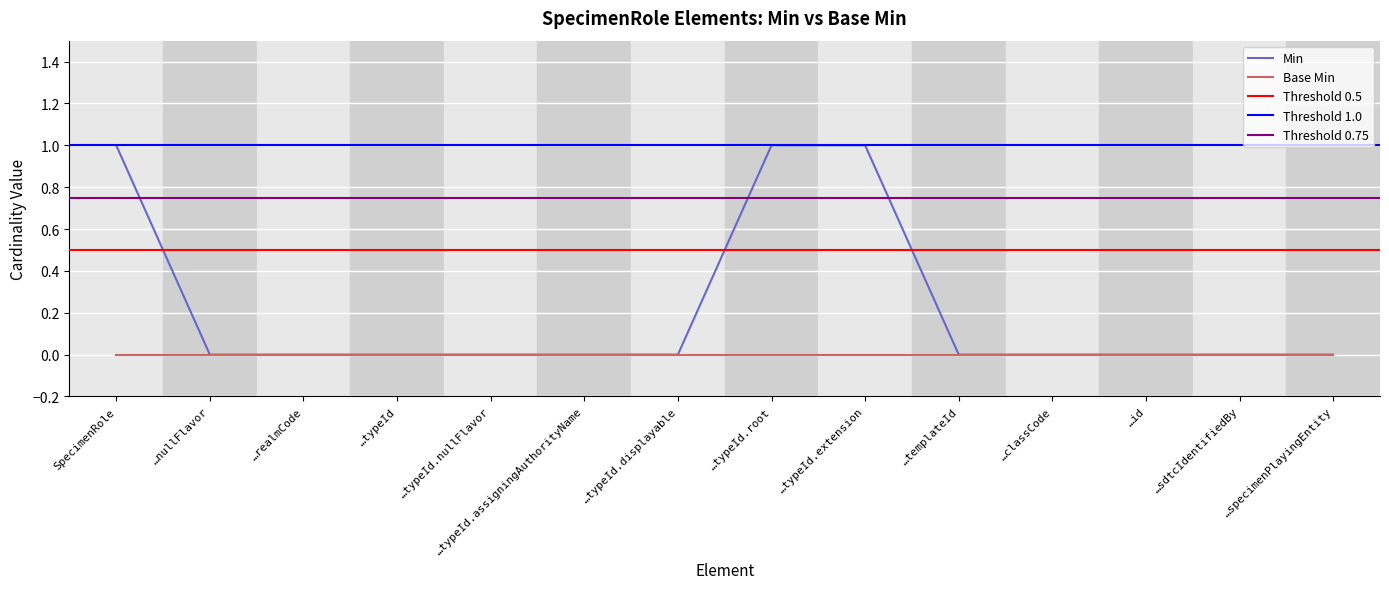

Reading left to right, transcribe all the data shown in this chart.

1	0	0	0	0	0	0	1	1	0	0	0	0	0